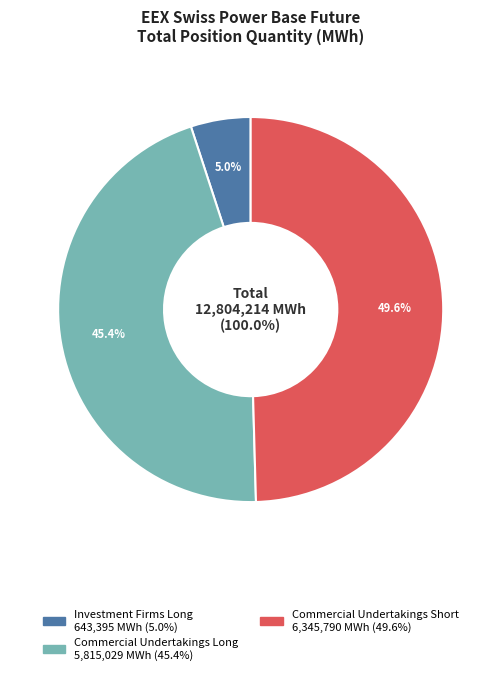

Is there a majority slice in this chart?

No